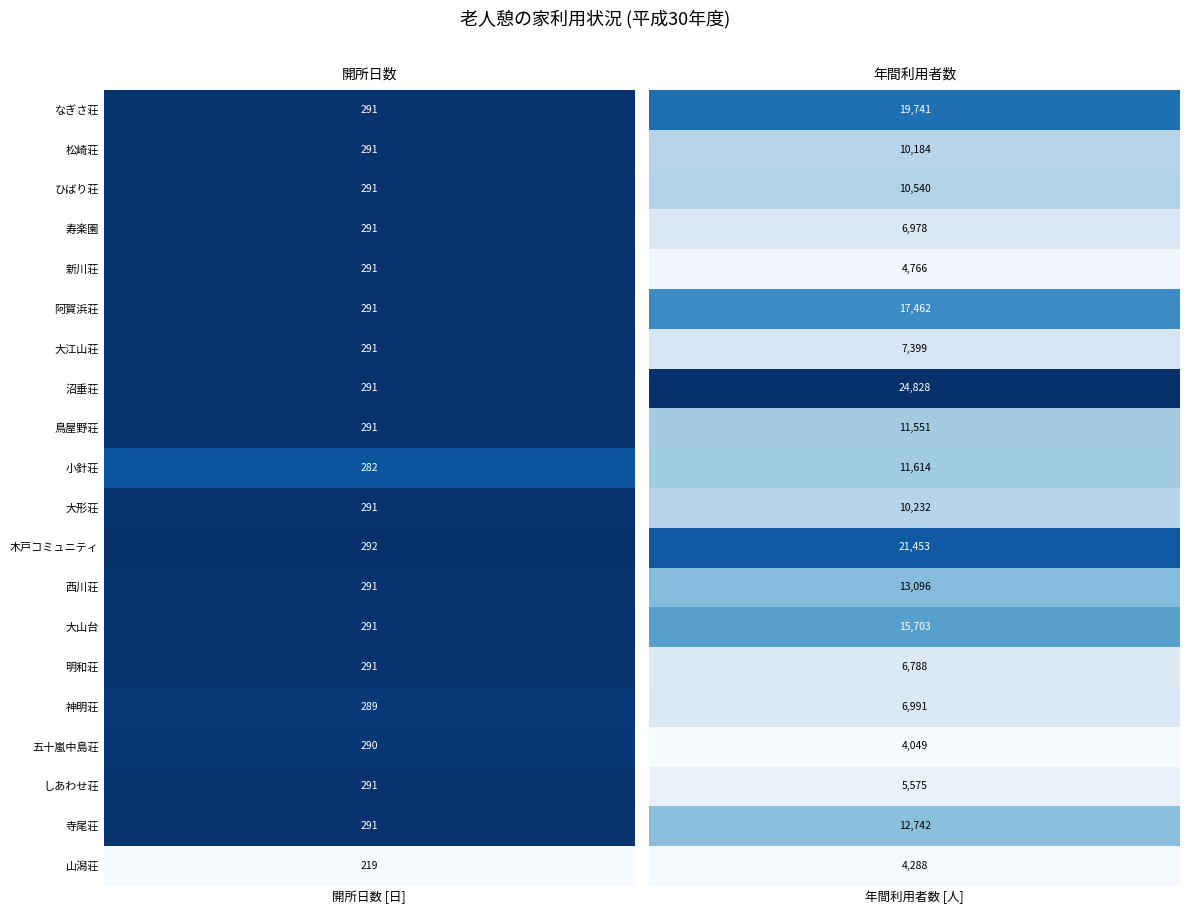

Which series has the largest range (max minus min)?

年間利用者数